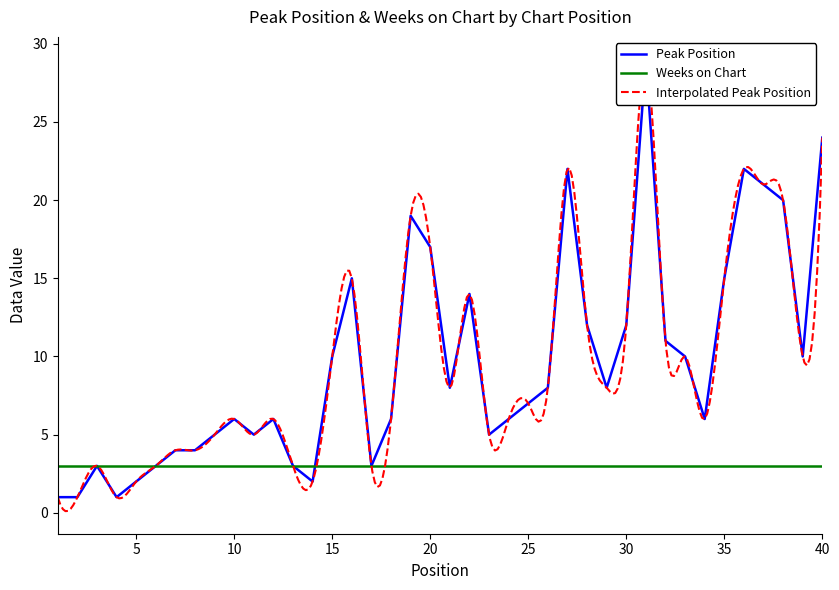

List the labels in order of value, smallest first.

1, 2, 4, 5, 14, 3, 6, 13, 17, 7, 8, 9, 11, 23, 10, 12, 18, 24, 34, 25, 21, 26, 29, 15, 33, 39, 32, 28, 30, 22, 16, 35, 20, 19, 38, 37, 27, 36, 40, 31